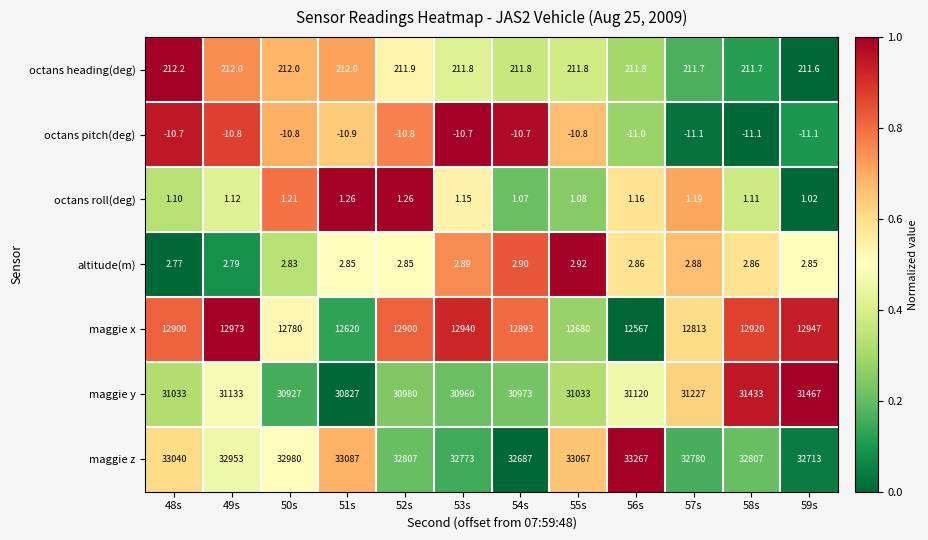

How many series are shown in this chart?

7